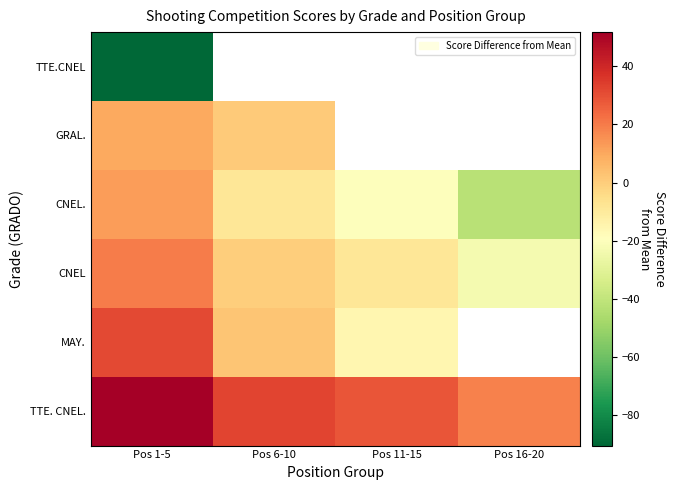

How many data points in TTE. CNEL. are less than 32?

2